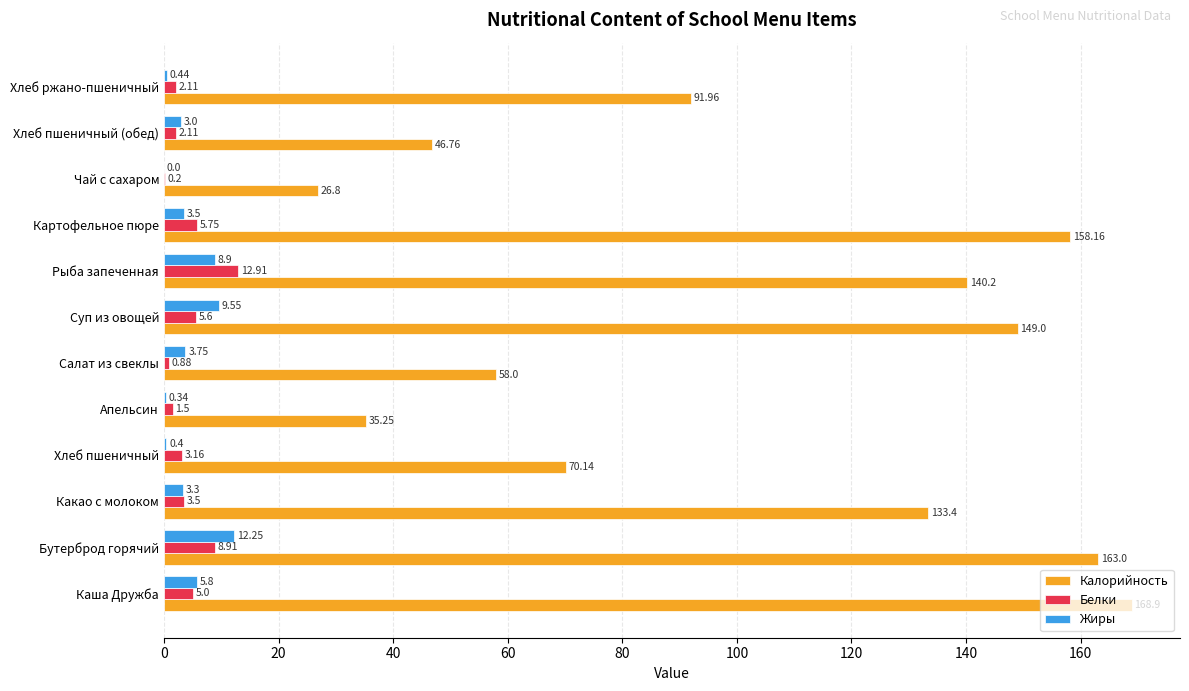

Which series changed the most between Каша Дружба and Апельсин?

Калорийность